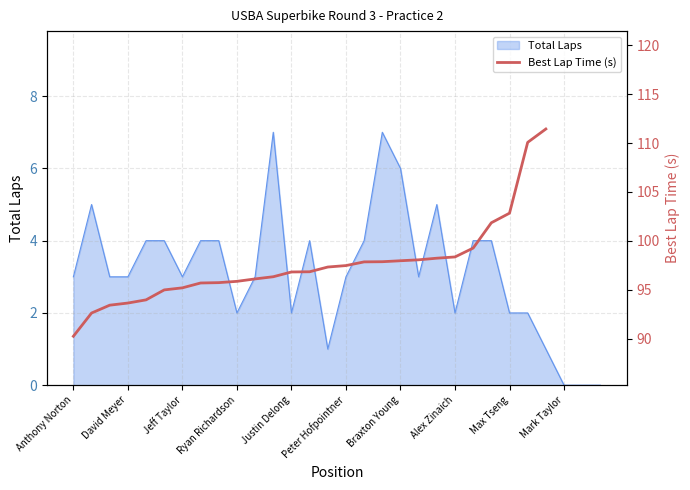

The value of Total Laps at Anthony Norton is 3. True or false?

True